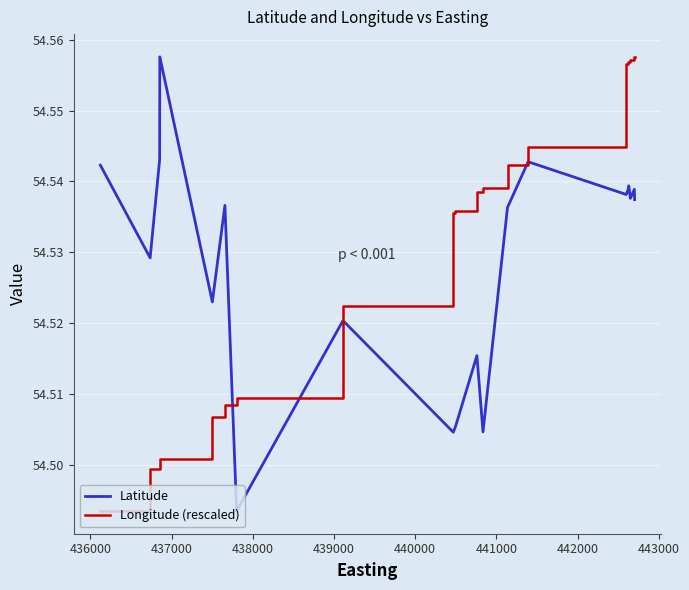

Which series ends up on top after the final intersection of Latitude and Longitude (rescaled)?

Longitude (rescaled)